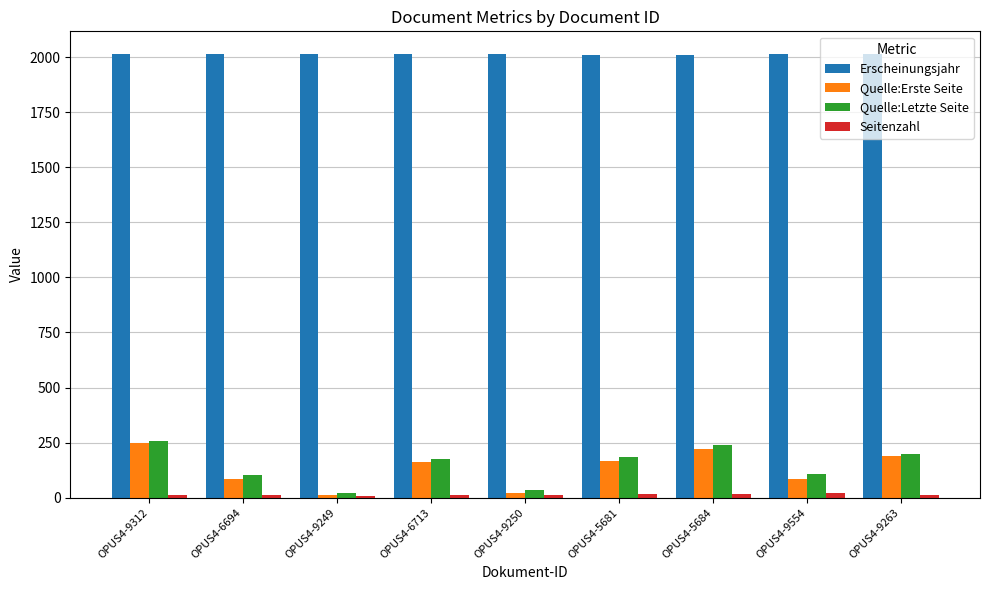

Are the bars grouped side by side (vs. stacked)?

Yes